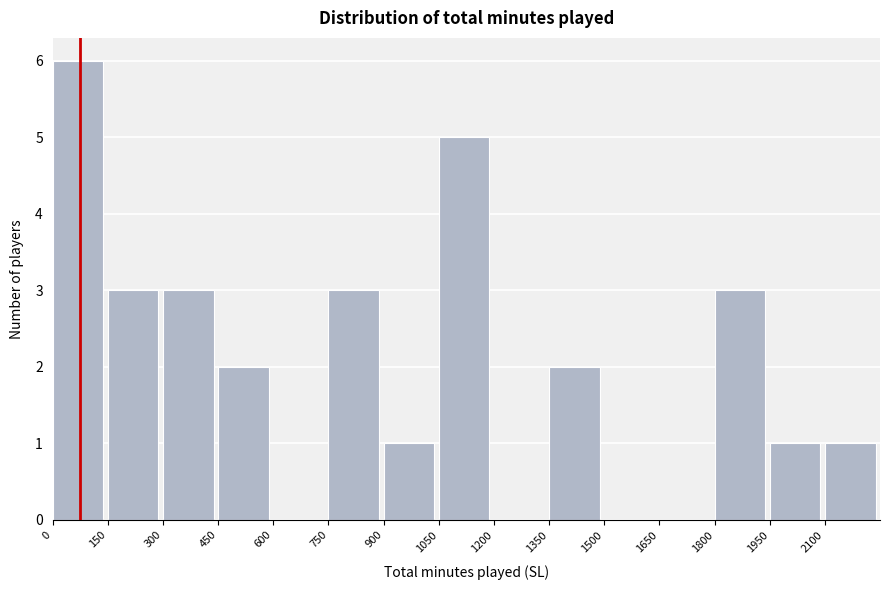

What is the height of the bar covering 750 to 900 on the x-axis? Neither the bar edges nor the heights are printed on the chart, so give them approximately, as read against the axes.

3